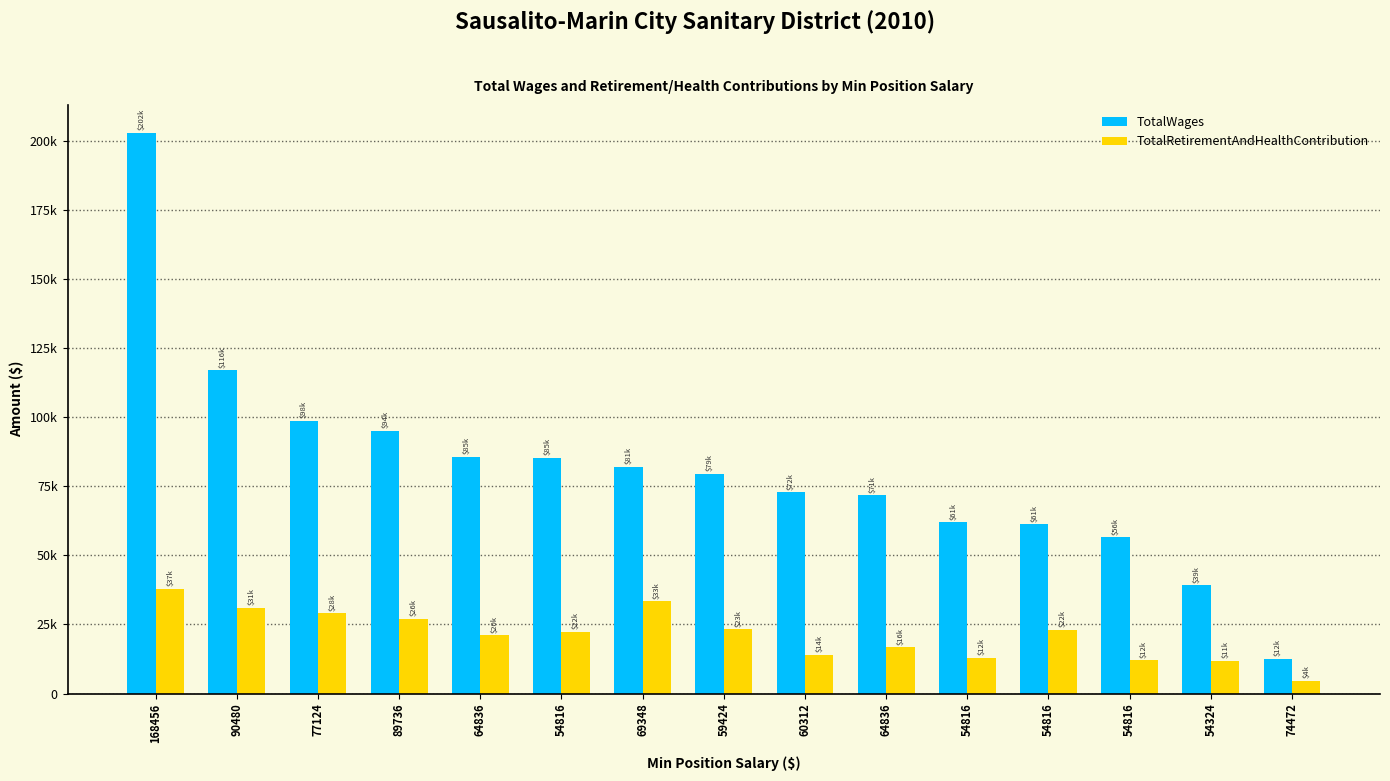

Are the bars horizontal?

No